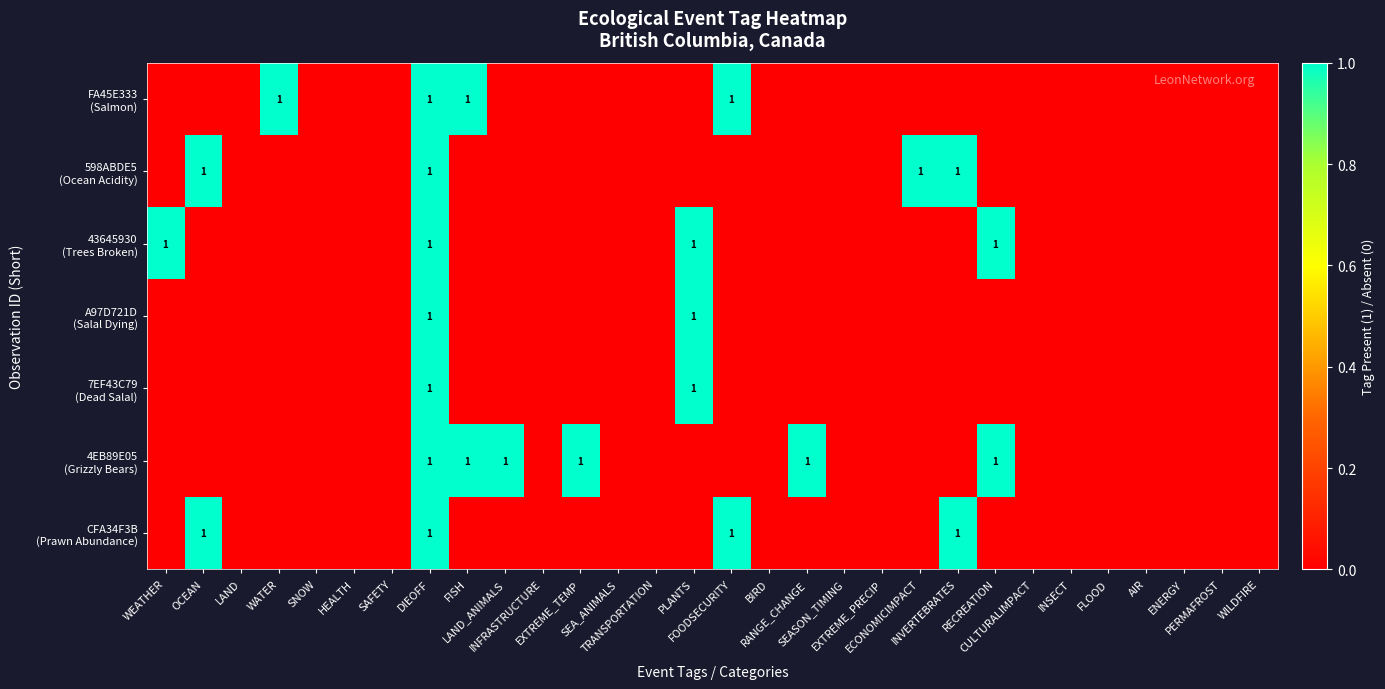

How many 7EF43C79 (Dead Salal) values are between 0 and 1?

30